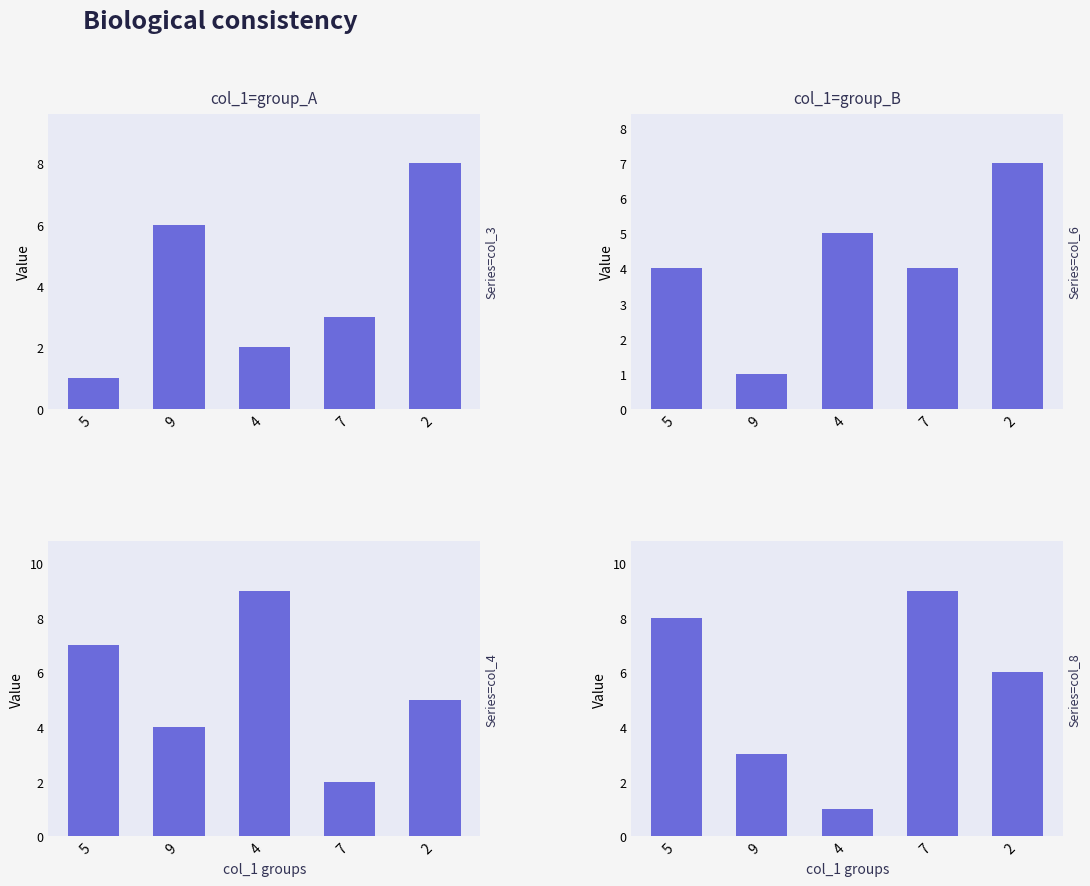

What is the spread (max minus min) of values at 7?

7